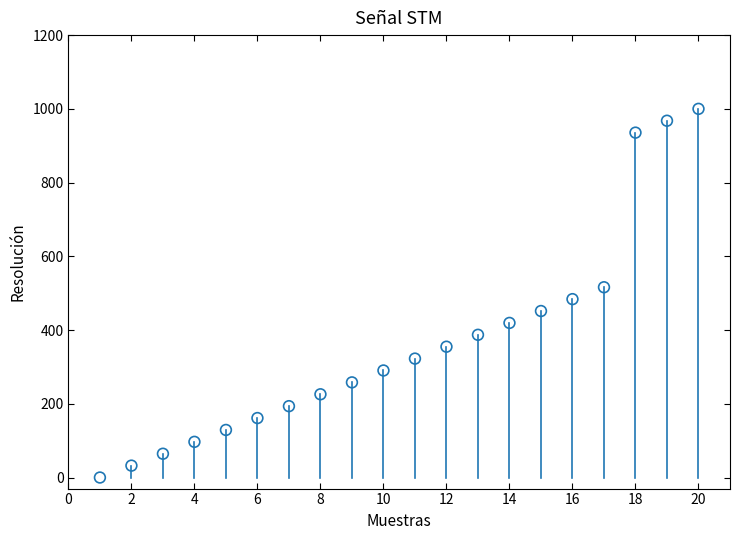

What is the range of X values (max minus min)?

19.0